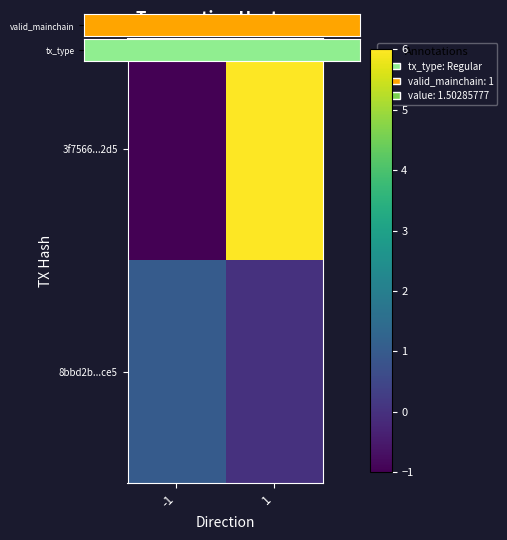

Rank the series by their average value, from highest to lowest.

valid_mainchain, 8bbd2b...ce5